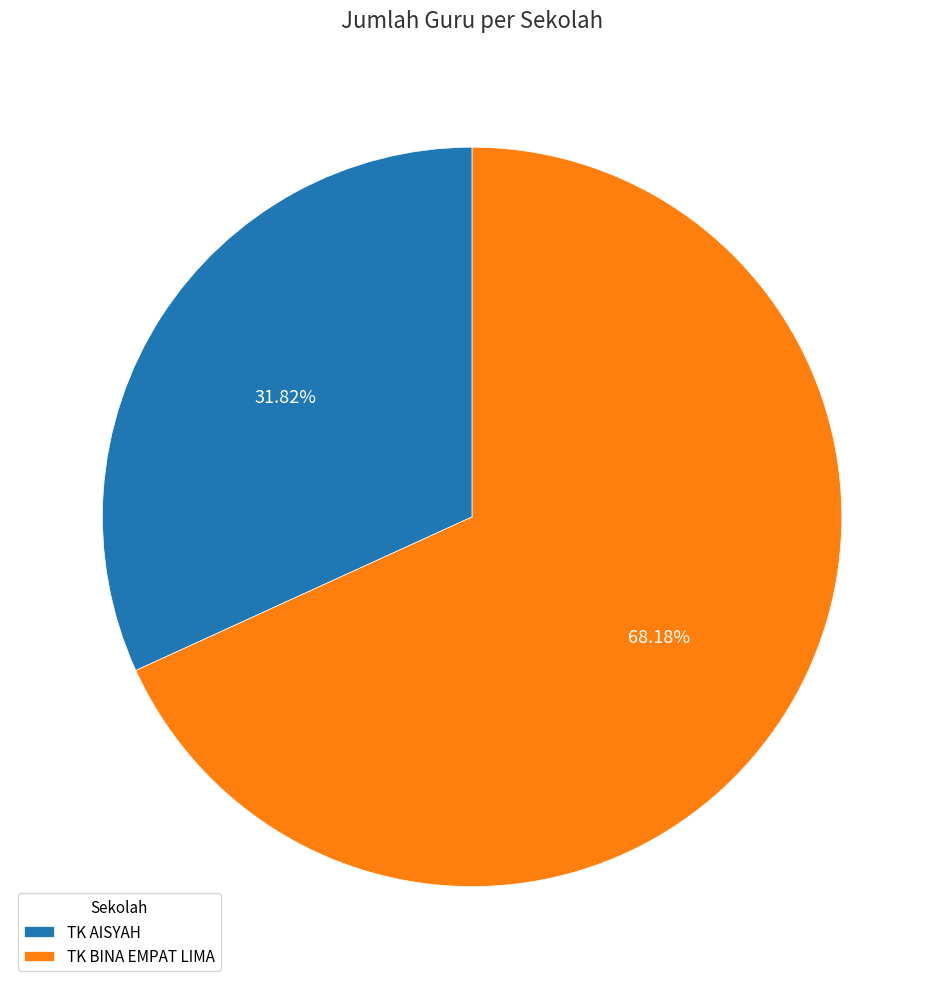

What is the majority slice?

TK BINA EMPAT LIMA